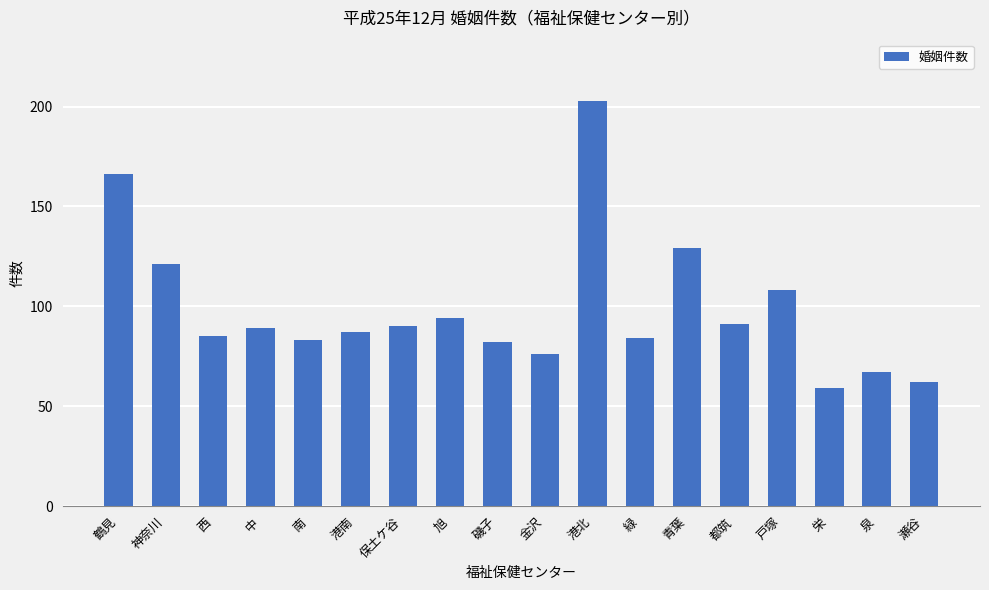

Where does the data first go above 89?

鶴見